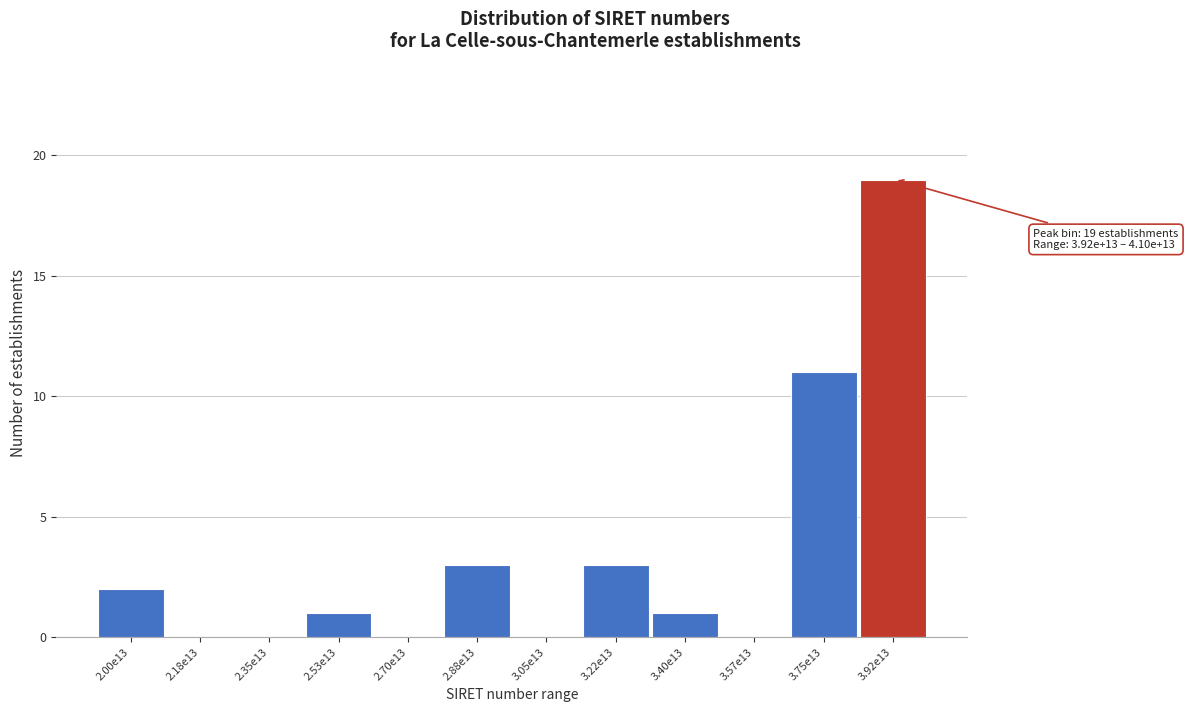

Reading left to right, what are all the values shown in this chart?

2.00e13=2	2.18e13=0	2.35e13=0	2.53e13=1	2.70e13=0	2.88e13=3	3.05e13=0	3.22e13=3	3.40e13=1	3.57e13=0	3.75e13=11	3.92e13=19